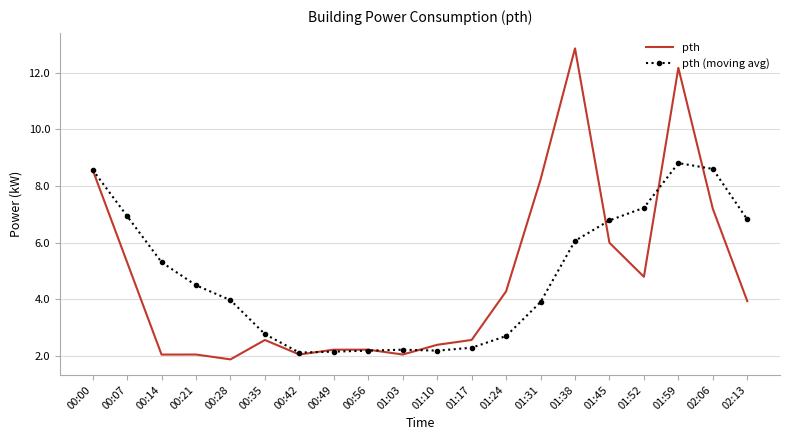

What is the spread (max minus min) of values at 00:21?

2.4